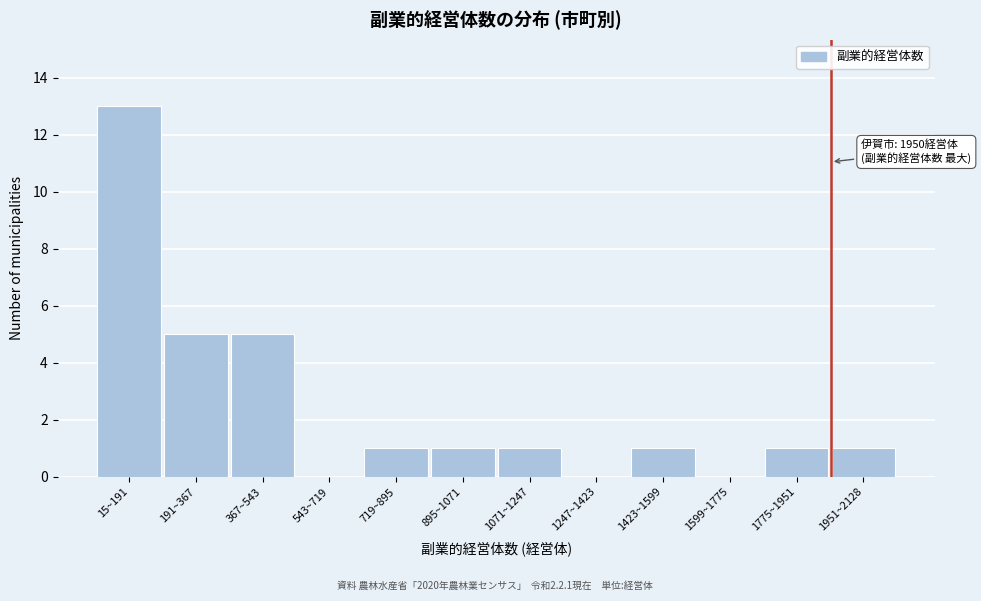

Reading right to left, transcribe all the data shown in this chart.

1951~2128=1	1775~1951=1	1599~1775=0	1423~1599=1	1247~1423=0	1071~1247=1	895~1071=1	719~895=1	543~719=0	367~543=5	191~367=5	15~191=13